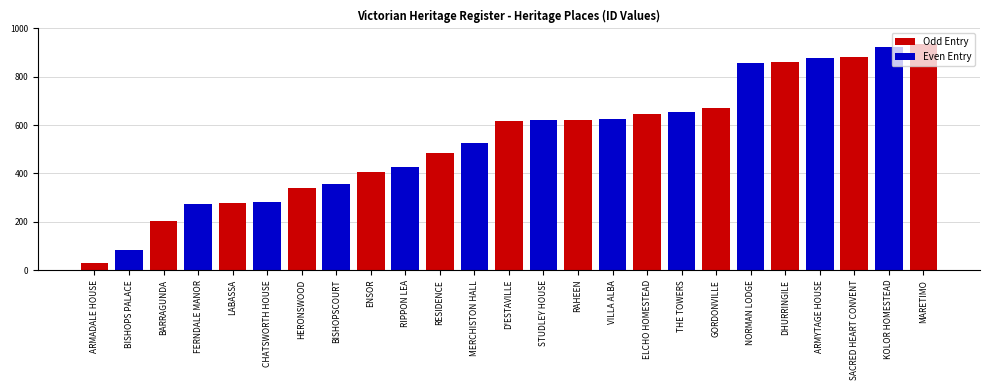

What is the value of the 11th bar from the left?

483